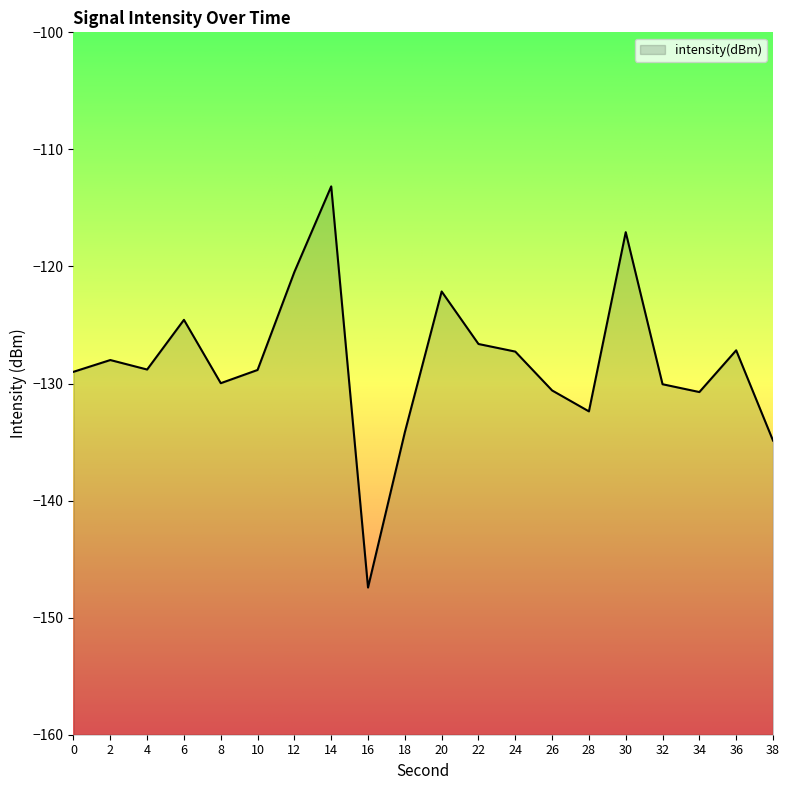

What is the average value?

-128.2